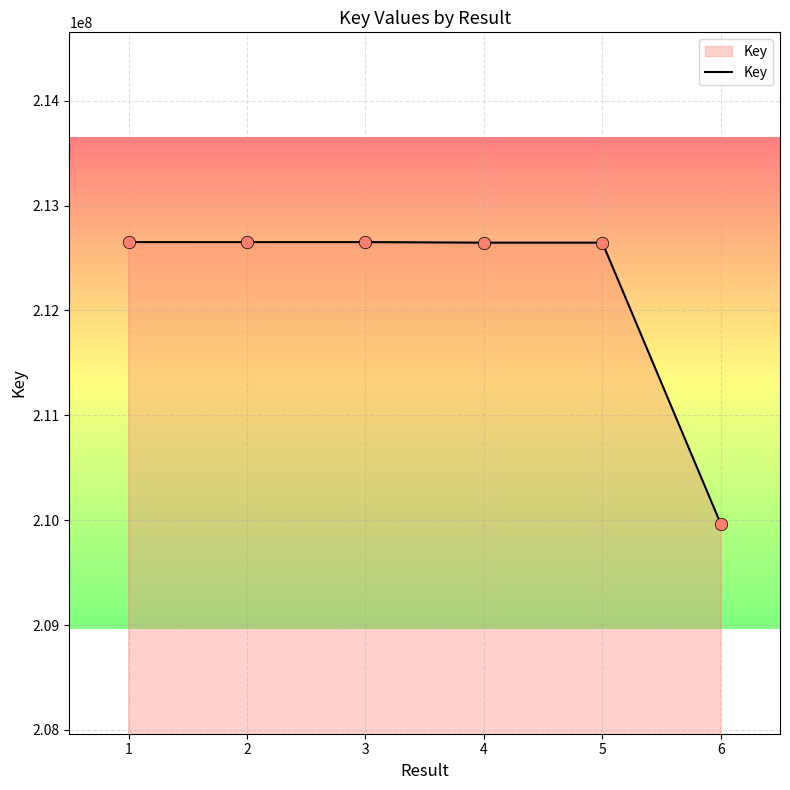

What is the ratio of the value at 1 to the value at 6?

1.0